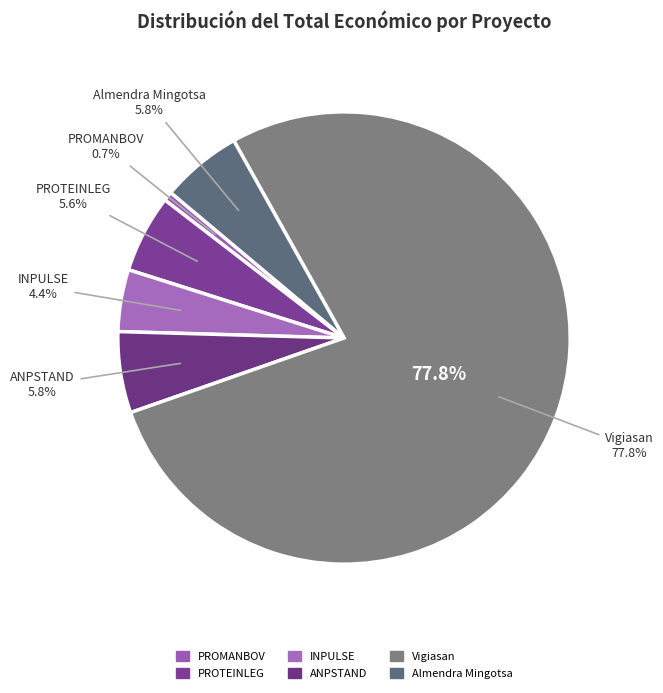

Combined, do Almendra Mingotsa and Vigiasan account for over 50%?

Yes